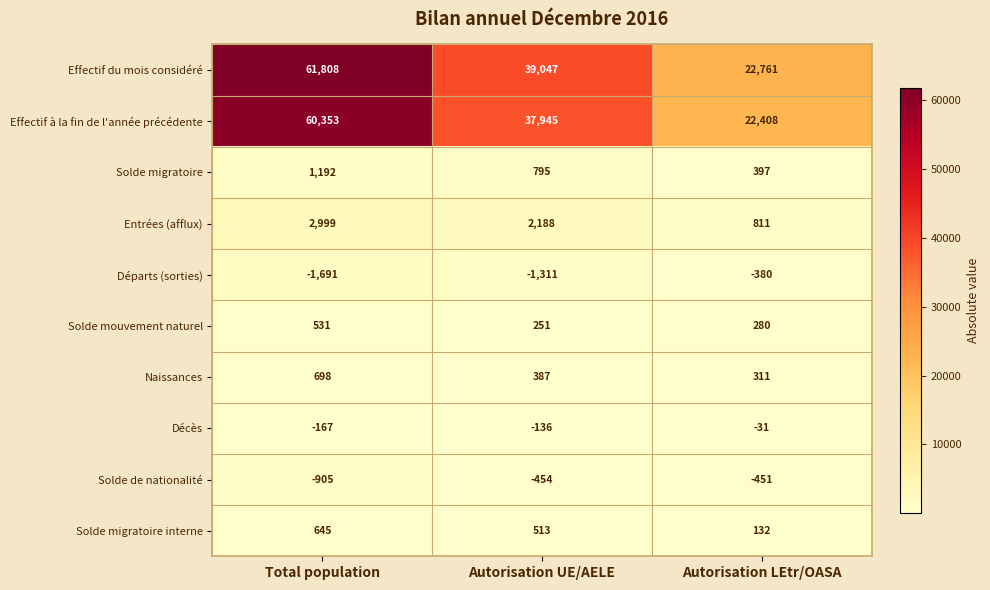

What is the average value of the Décès series?

-111